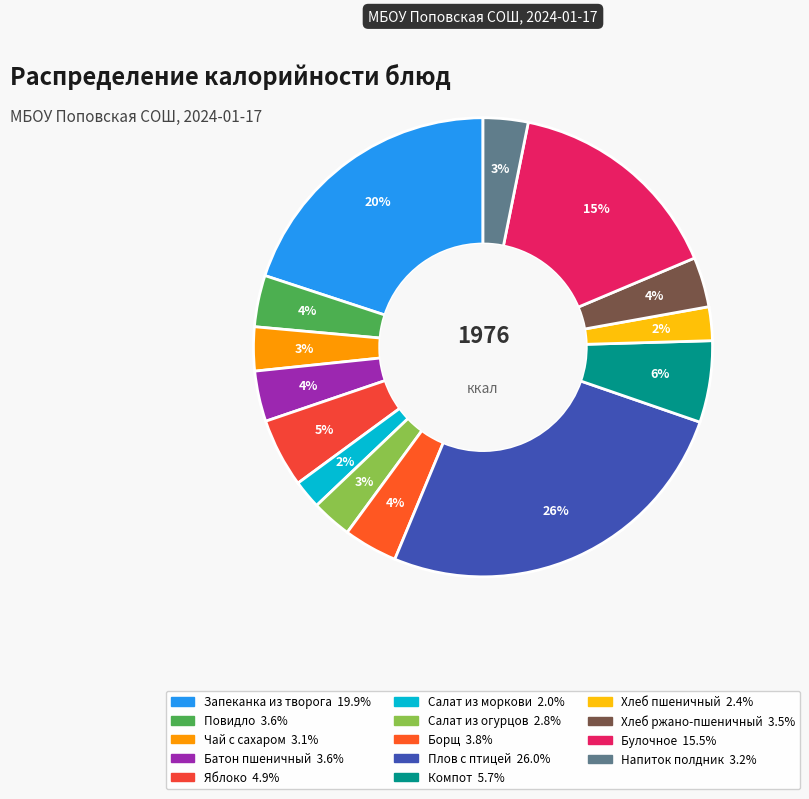

Which slice is the smallest?

Салат из моркови